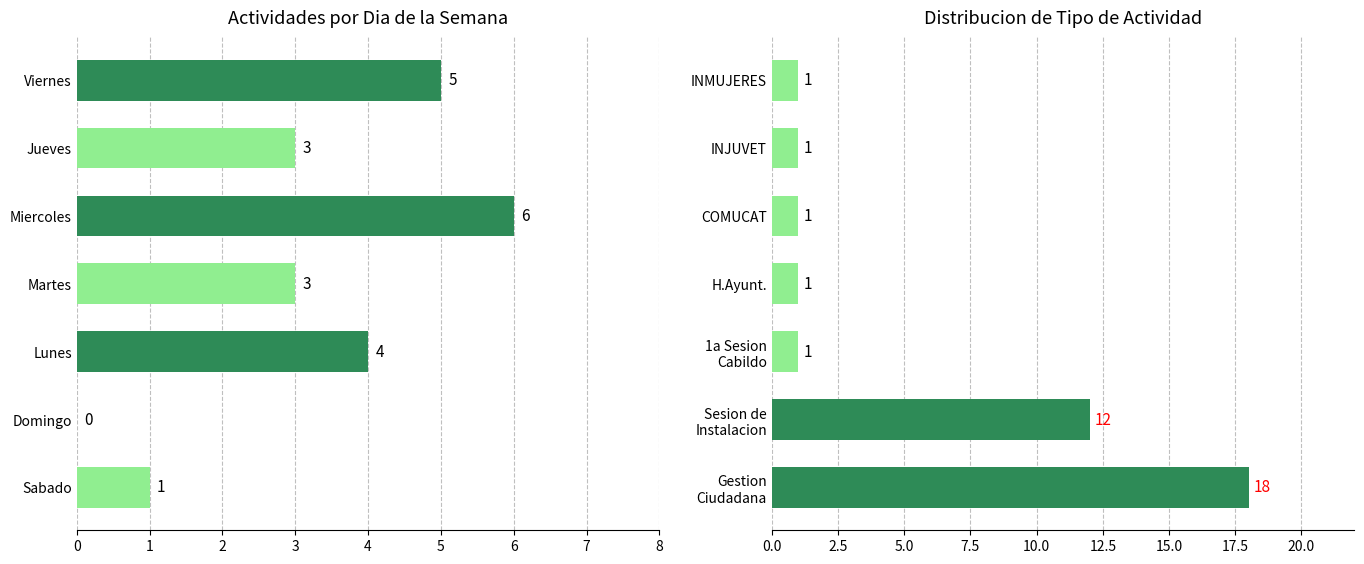

Between 5 and 6, which series saw the biggest shift?

Actividades por dia